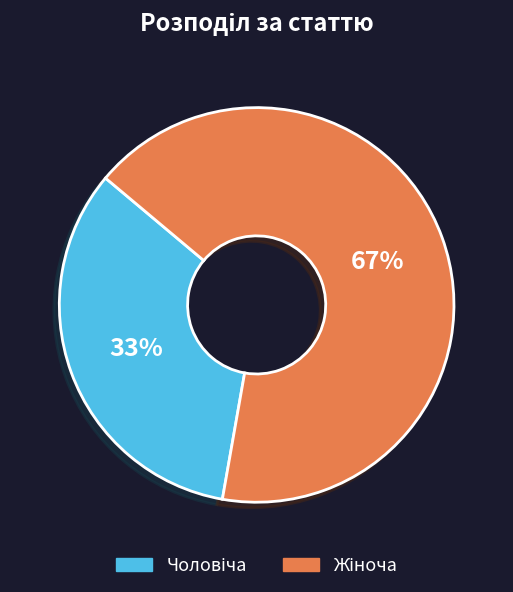

To the nearest percent, what is the average slice percentage?

50%